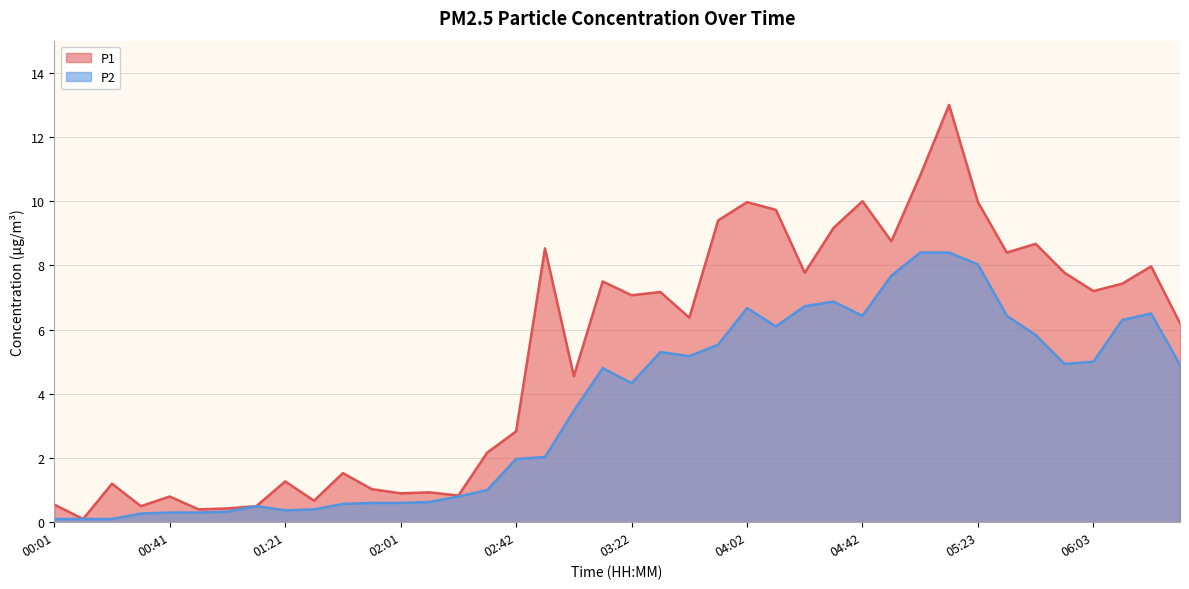

What is the minimum value for P2?

0.1